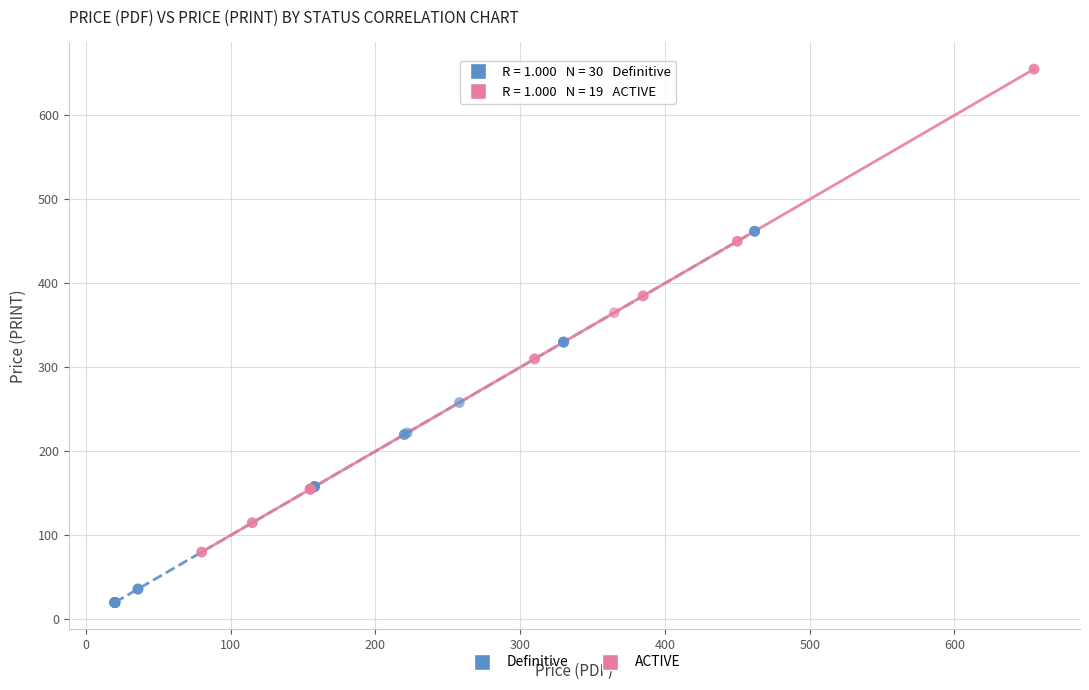

Which series has the widest spread of Y values?

ACTIVE